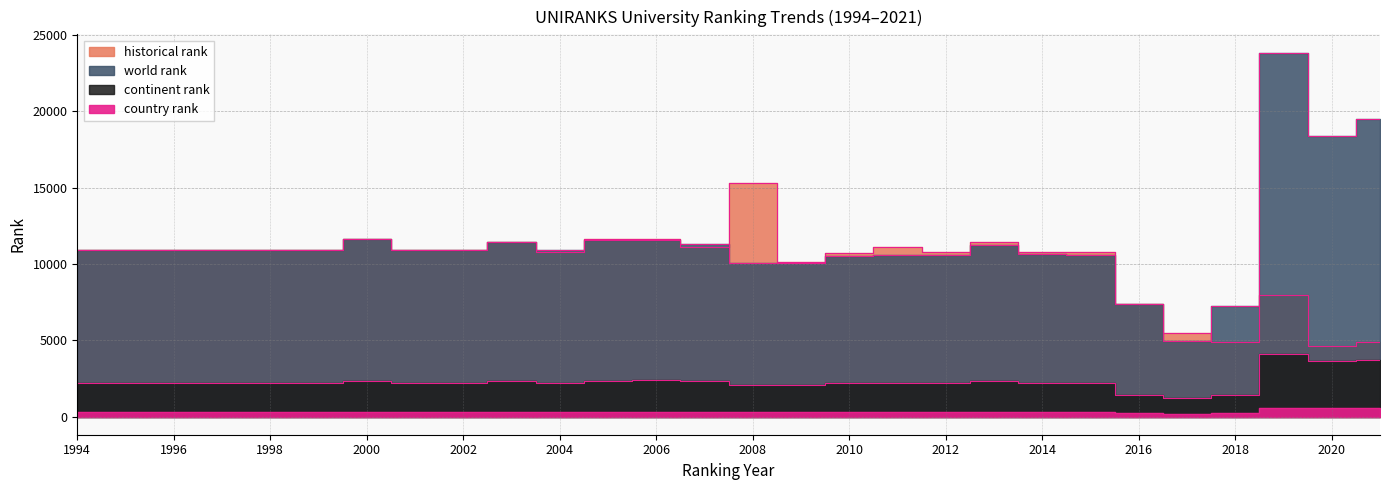

Count the number of data series in this chart.

4